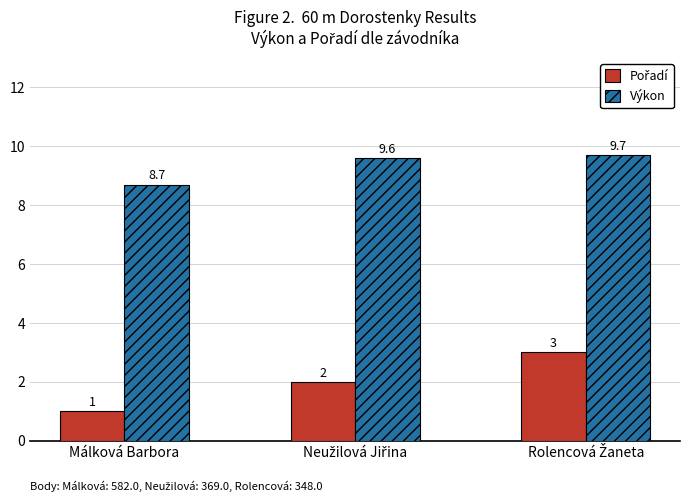

The value of Výkon at Málková Barbora is 15.2. True or false?

False